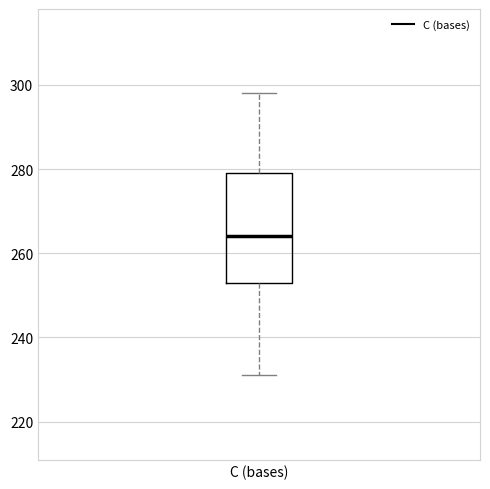

Read this box plot against the y-axis: the position of the median line, the range covered by the box, and the ends of both whiskers. The values are not printed on the chart, so give them approximately, as read against the axis.

median 264, box 254 to 280, whiskers 232 to 298